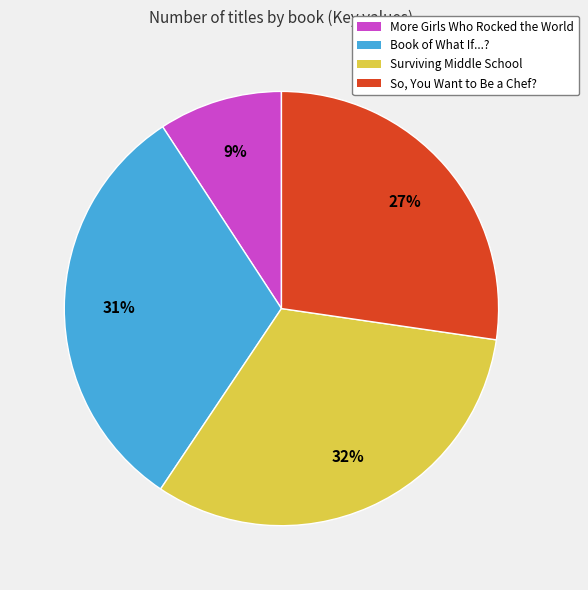

What percentage is the More Girls Who Rocked the World slice, to the nearest percent?

9%